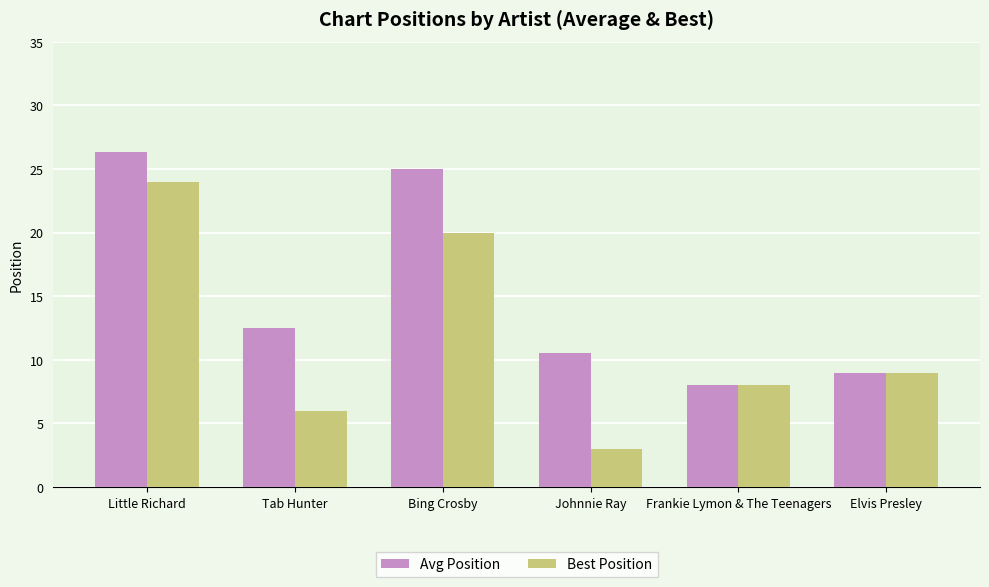

The value of Avg Position at Little Richard is 47.3. True or false?

False